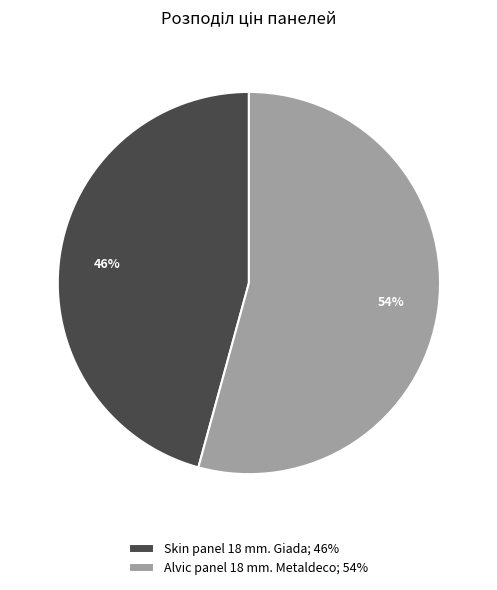

Is it true that Alvic panel 18 mm. Metaldeco is 47% of the pie?

False